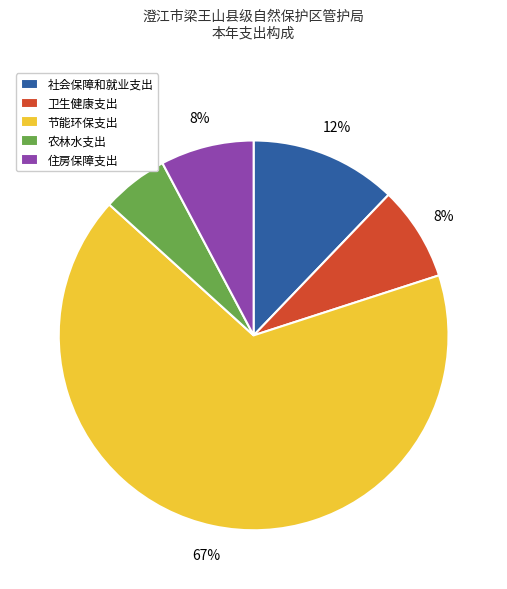

True or false: 社会保障和就业支出 accounts for 23% of the total.

False